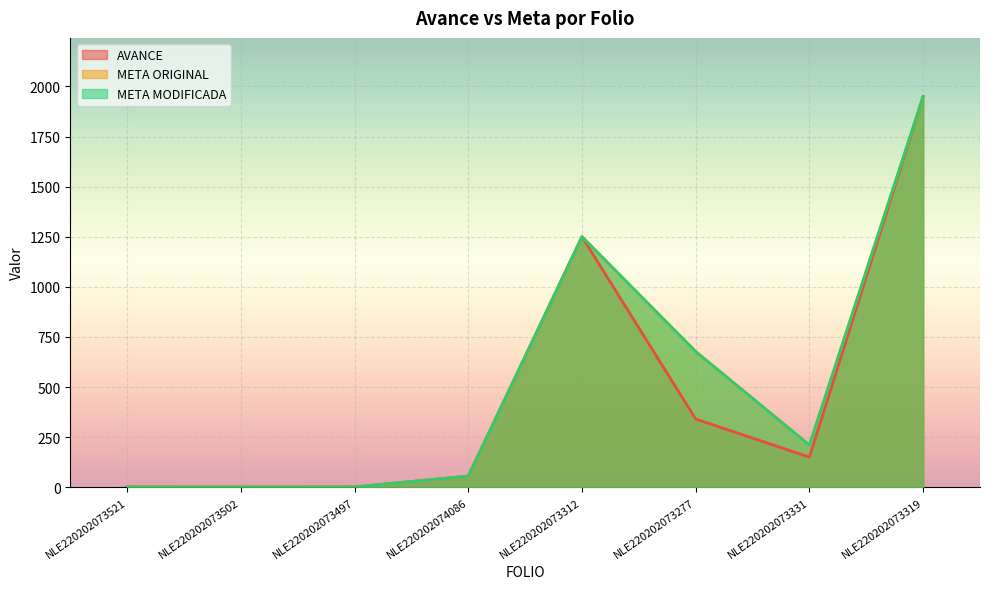

True or false: META MODIFICADA has a value of 1950.0 at NLE220202073319.

True